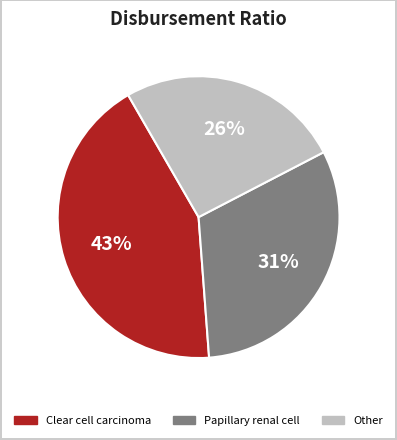

Is there a majority slice in this chart?

No